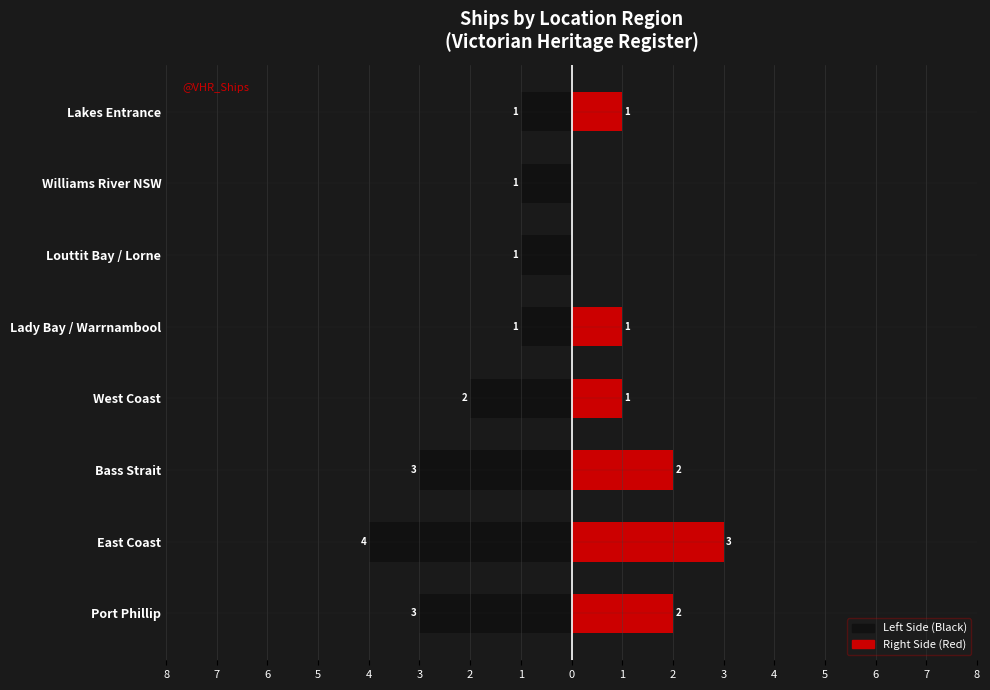

What is the minimum value shown in the chart?

-4